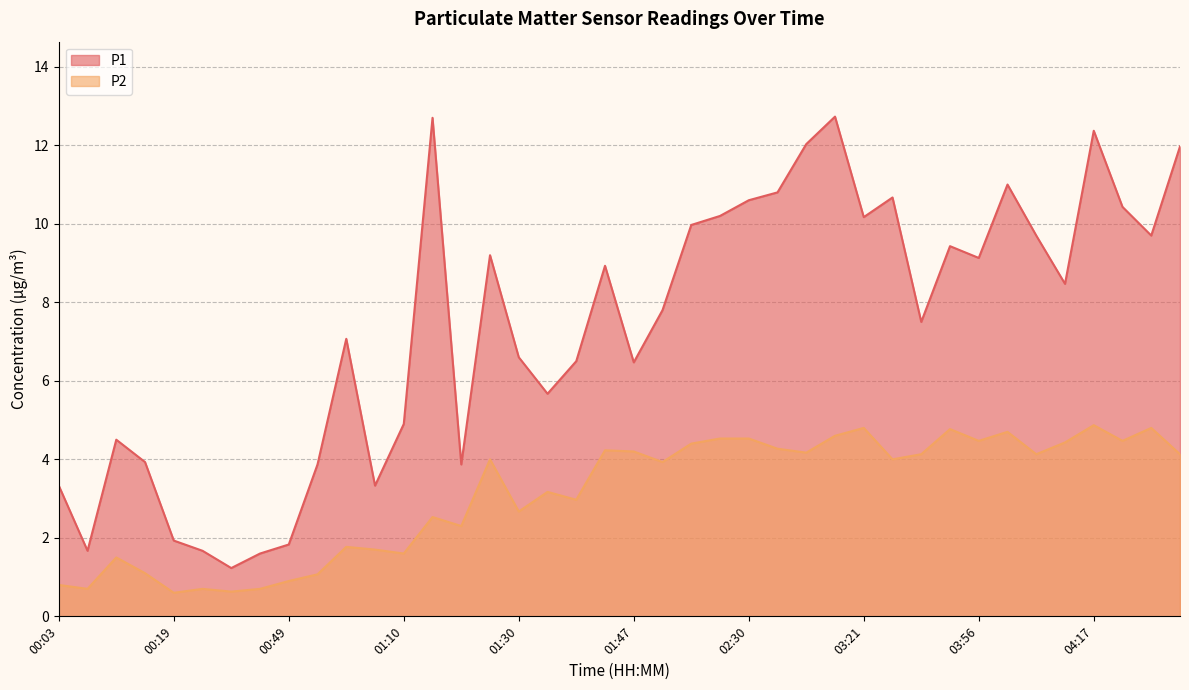

What is the greatest value displayed?

12.7